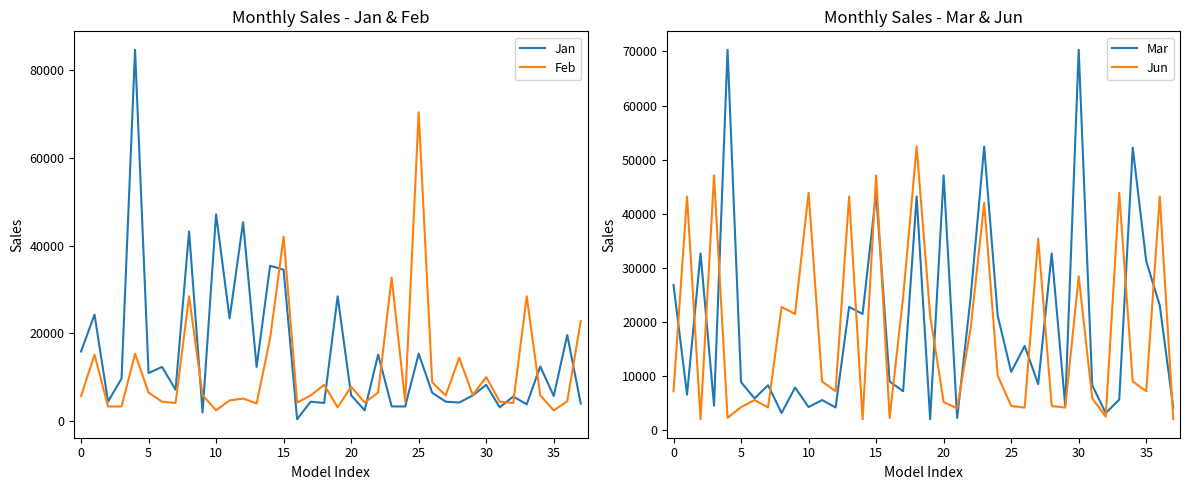

Which has a higher value, 27 or 17?

27